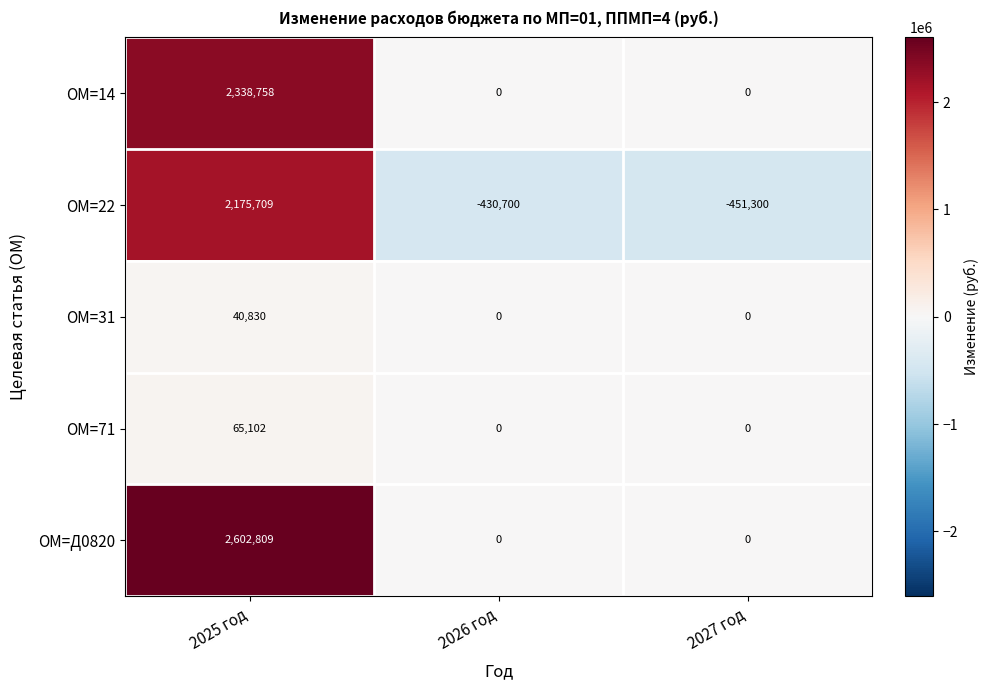

What is the sum of all ОМ=22 values?

1293709